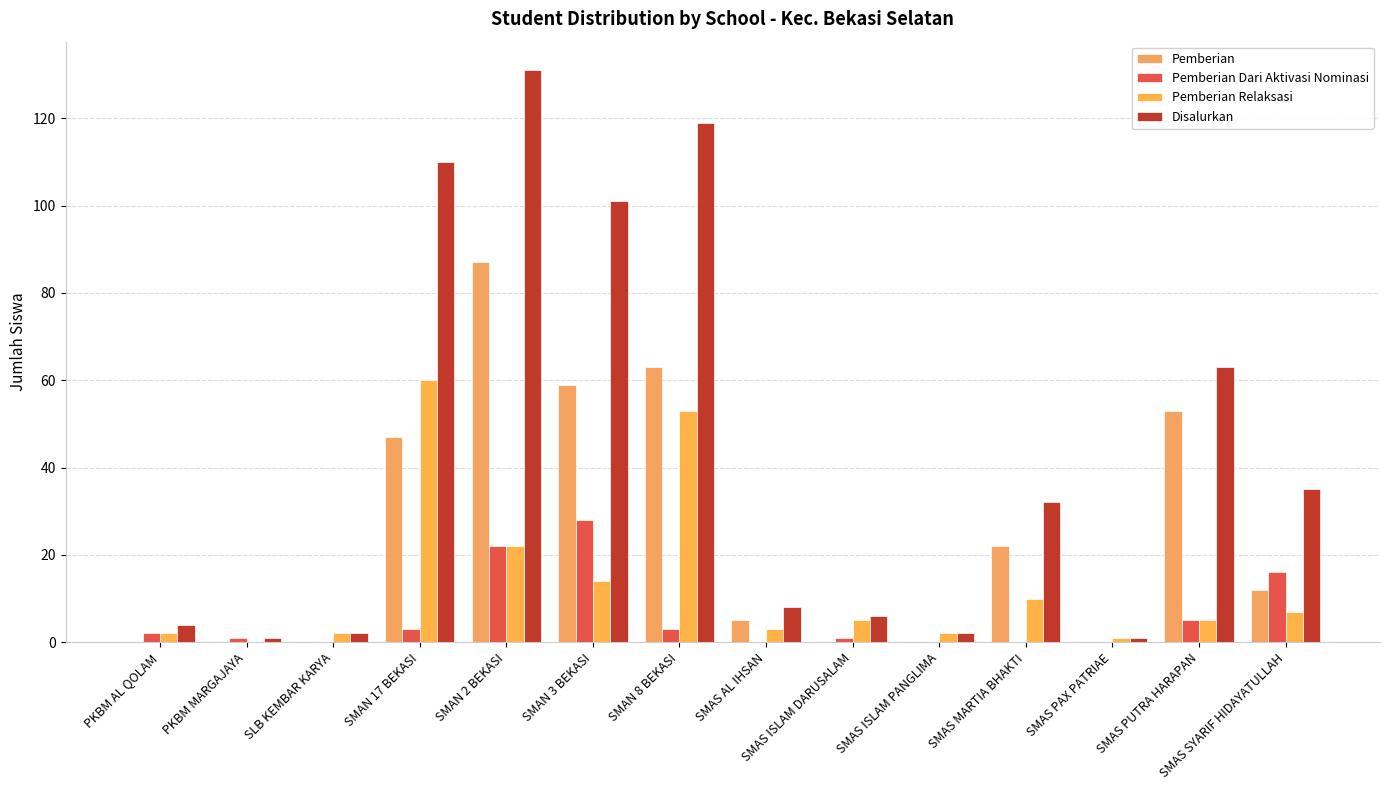

List the series in order of their peak value, lowest first.

Pemberian Dari Aktivasi Nominasi, Pemberian Relaksasi, Pemberian, Disalurkan